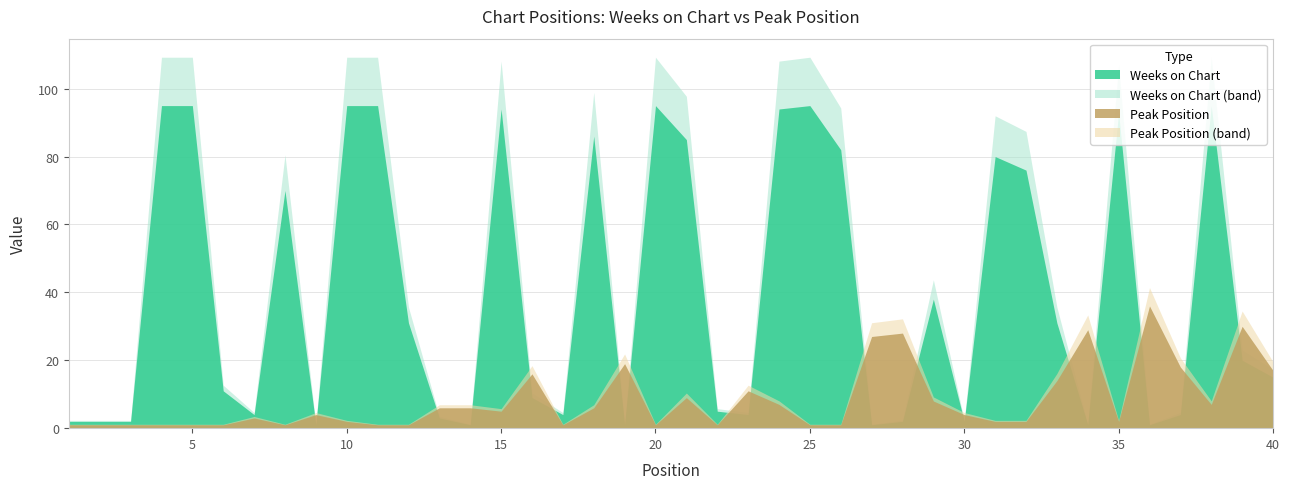

Reading left to right, list all the values displayed in this chart.

Weeks on Chart: 2	2	2	95	95	11	4	70	1	95	95	31	3	1	94	9	4	86	1	95	85	5	4	94	95	82	1	2	38	2	80	76	31	1	93	1	4	95	20	15
Peak Position: 1	1	1	1	1	1	3	1	4	2	1	1	6	6	5	16	1	6	19	1	9	1	11	7	1	1	27	28	8	4	2	2	14	29	2	36	18	7	30	17